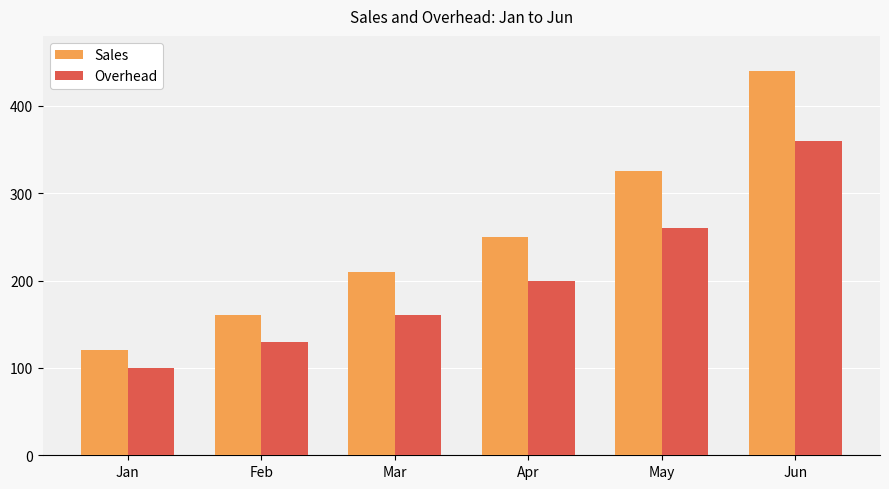

How many Overhead values are between 130 and 260?

4